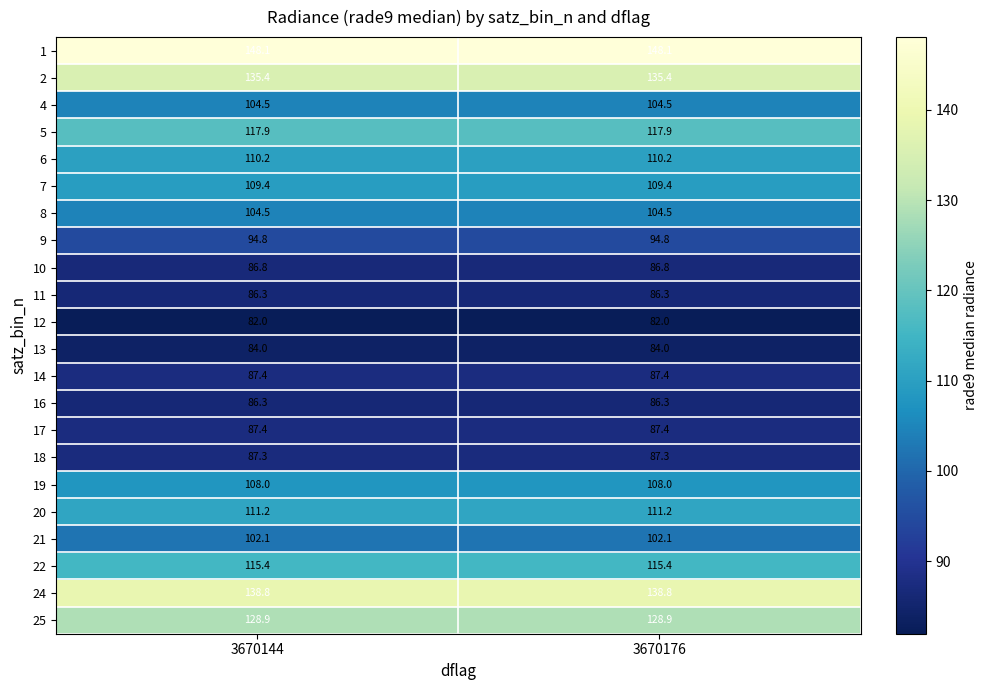

What value does the 2 series have at 3670144?

135.4